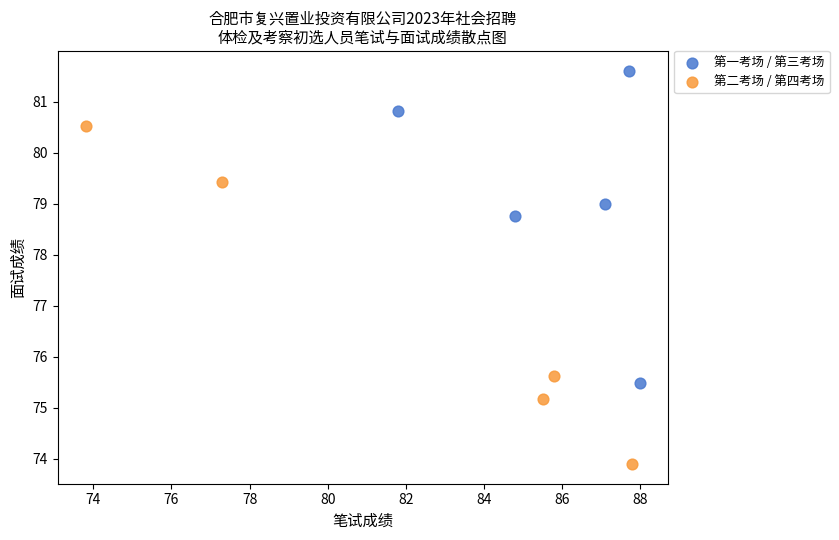

Which series has the widest spread of Y values?

第二考场 / 第四考场